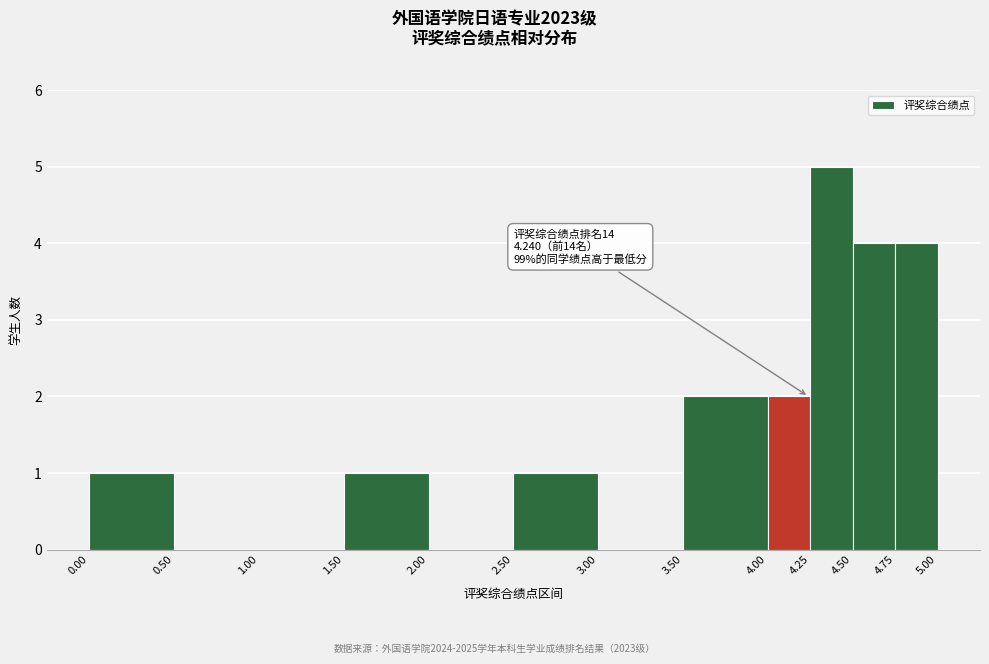

Over which range of the x-axis is the bar tallest?

4.25 to 4.50